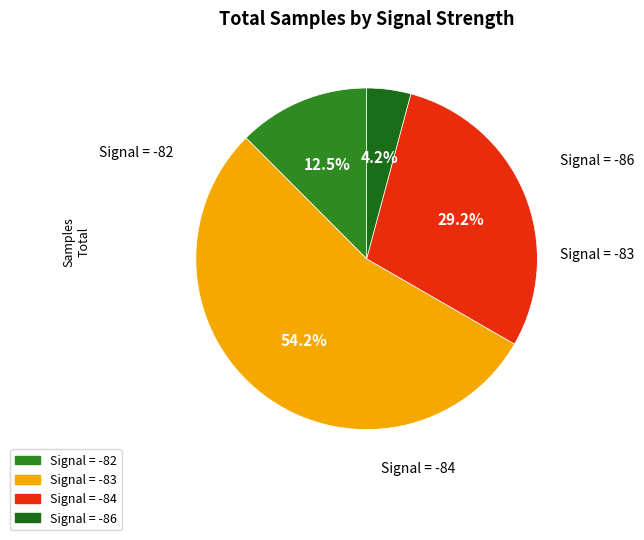

Rank the categories by value from lowest to highest.

Signal = -86, Signal = -82, Signal = -84, Signal = -83